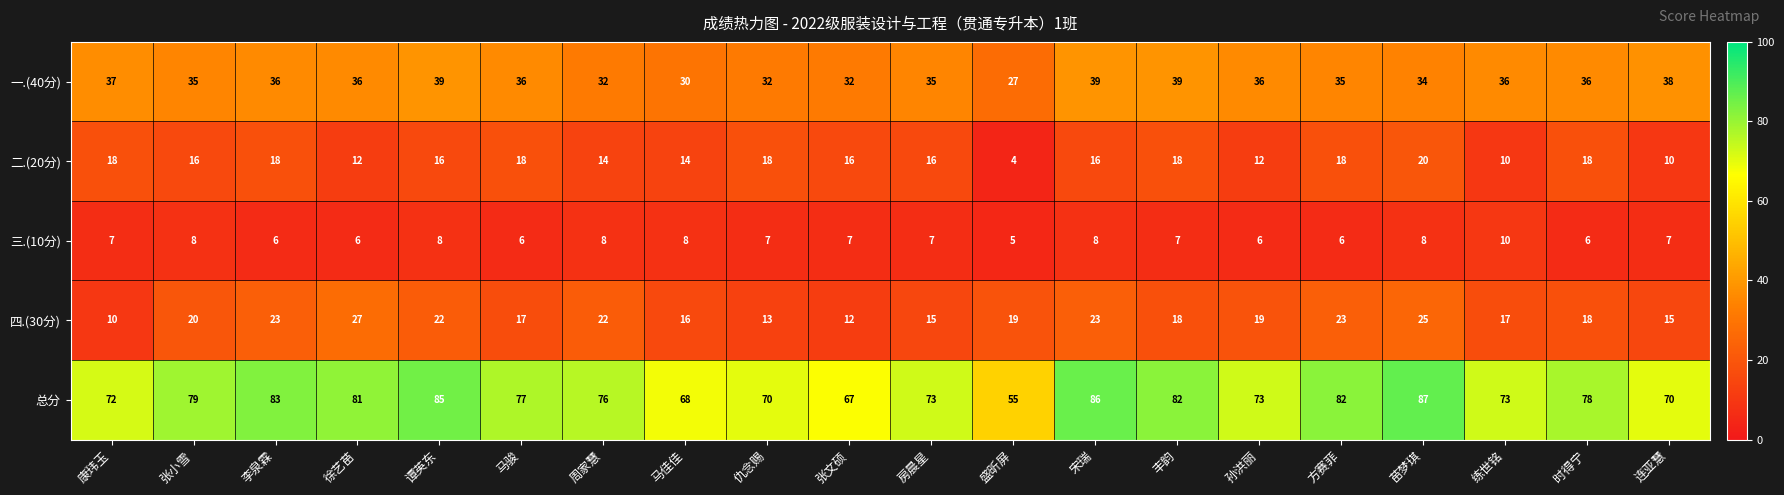

Count the 二.(20分) values in the range 14 to 18.

14